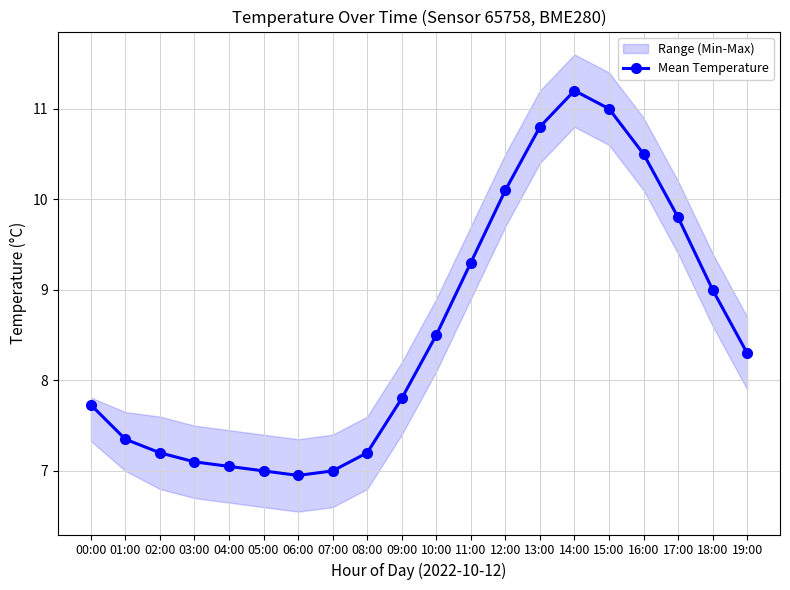

Does the chart have visible grid lines?

Yes